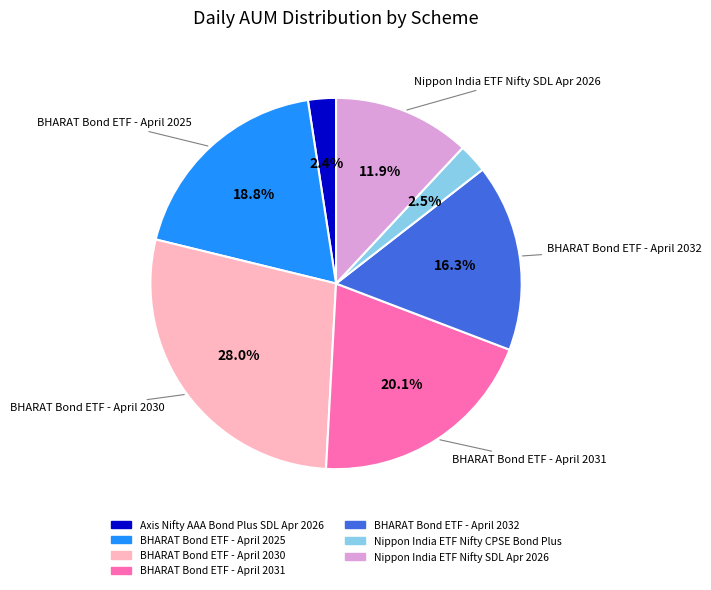

True or false: Axis Nifty AAA Bond Plus SDL Apr 2026 accounts for 2% of the total.

True